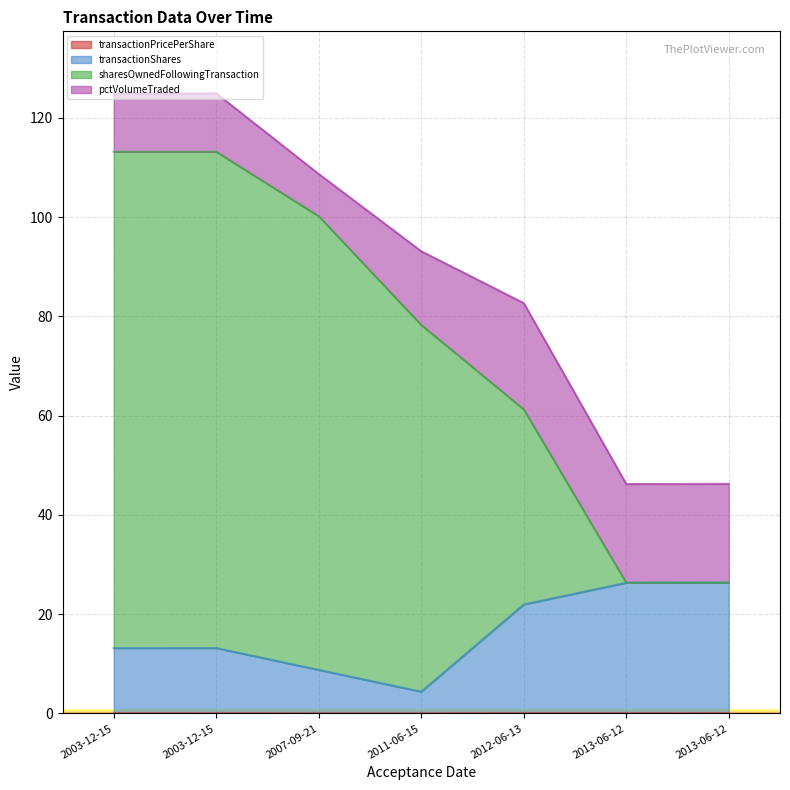

What is the average value of the transactionShares series?

16.3